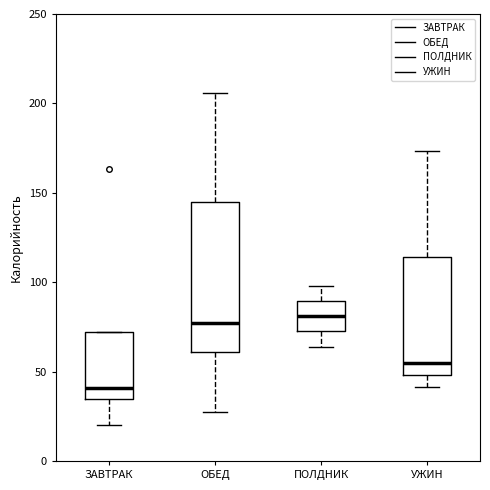

Reading left to right, transcribe this box plot: for each box, give where its median line is, the range the box spans, and where its two whiskers end, as read against the y-axis. The values are not printed on the chart, so give them approximately, as read against the axis.

ЗАВТРАК: median 40, box 35 to 70, whiskers 20 to 70
ОБЕД: median 75, box 60 to 145, whiskers 25 to 205
ПОЛДНИК: median 80, box 70 to 90, whiskers 65 to 100
УЖИН: median 55, box 50 to 115, whiskers 40 to 175